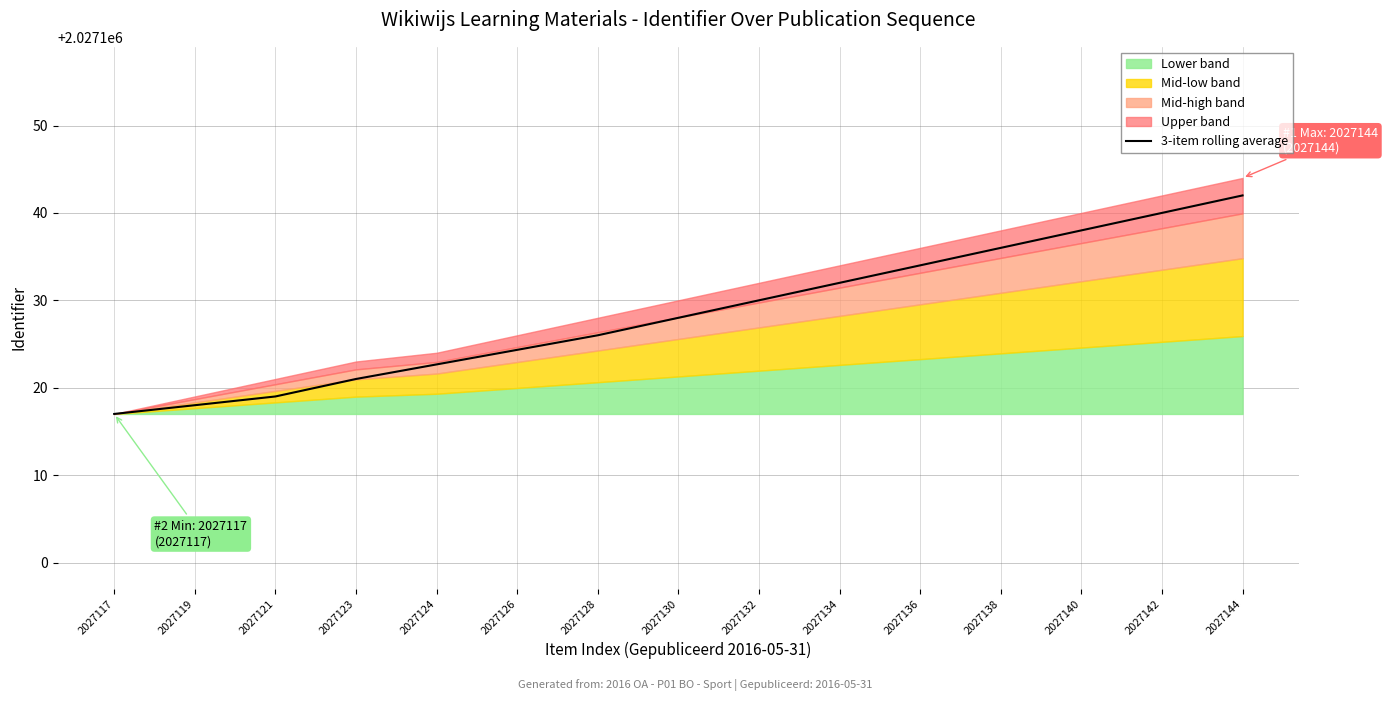

True or false: 3-item rolling average has a value of 525960.7 at 2027134.

False